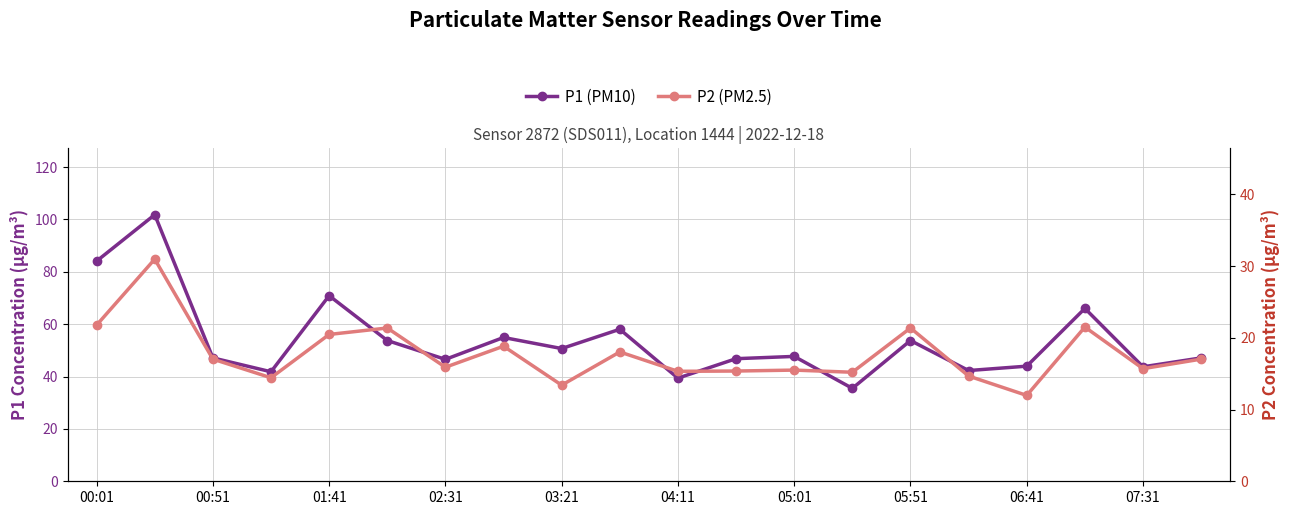

What is the difference between the highest and lowest values at 11?

31.5